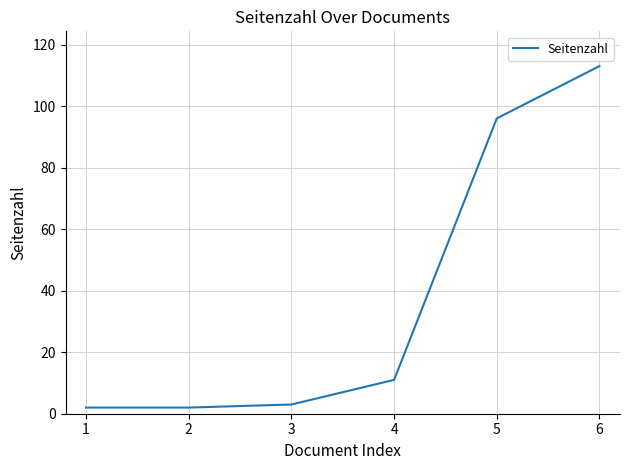

True or false: there are more than 2 points higher than both neighbors.

False